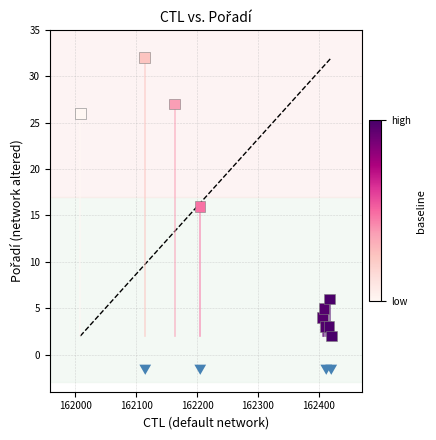

What Y value in the scatter plot is closest to 17?

16